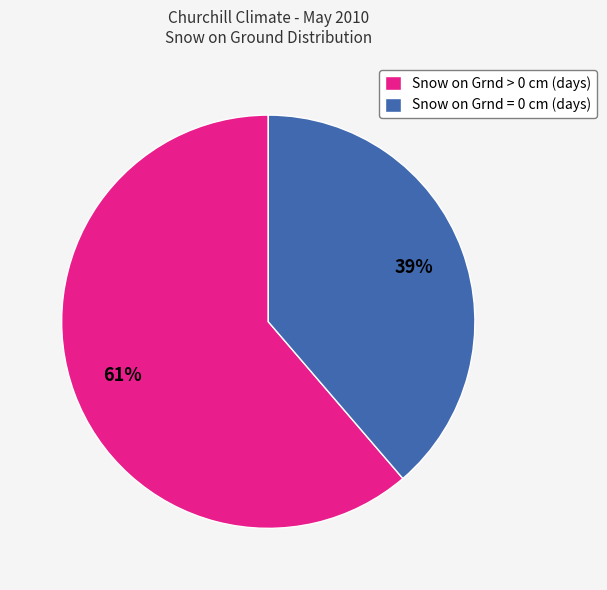

Which slice is the largest?

Snow on Grnd > 0 cm (days)